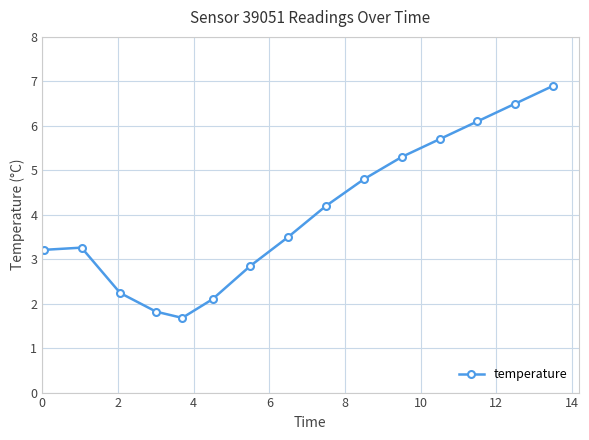

What is the greatest value displayed?

6.9